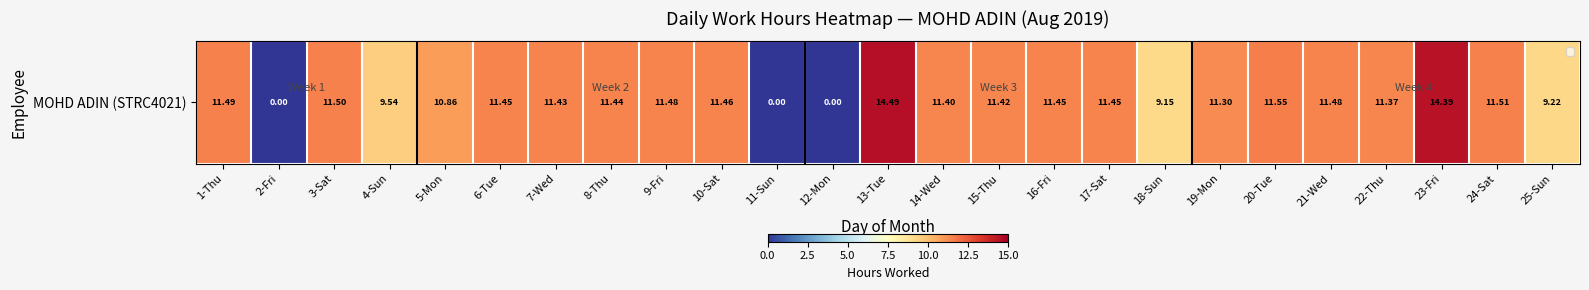

What value does the data have at 1-Thu?

11.5